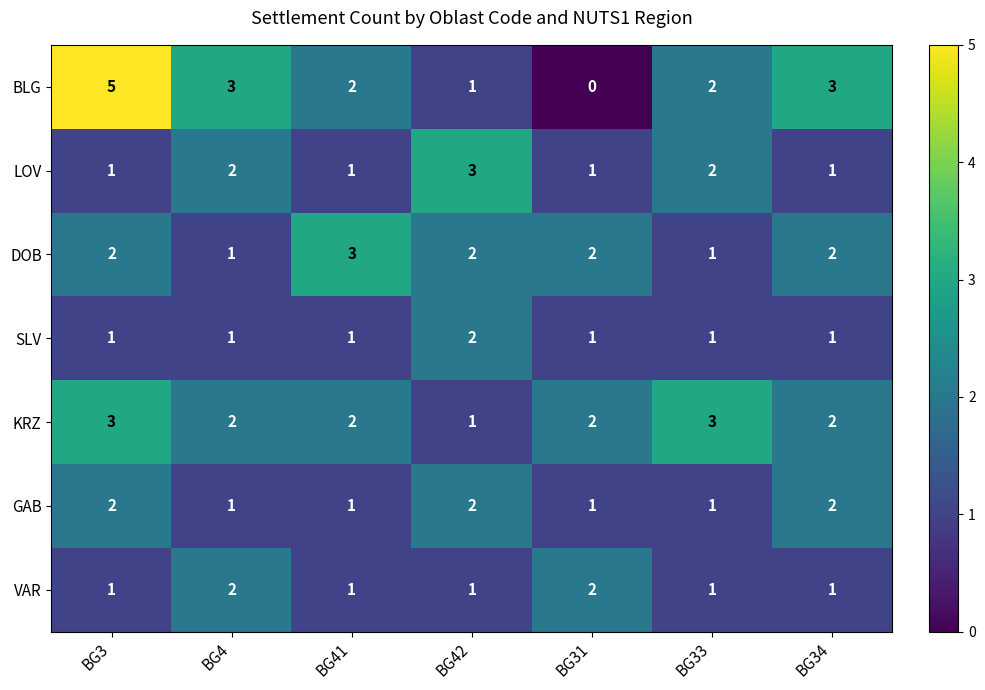

True or false: VAR has a value of 3 at BG31.

False